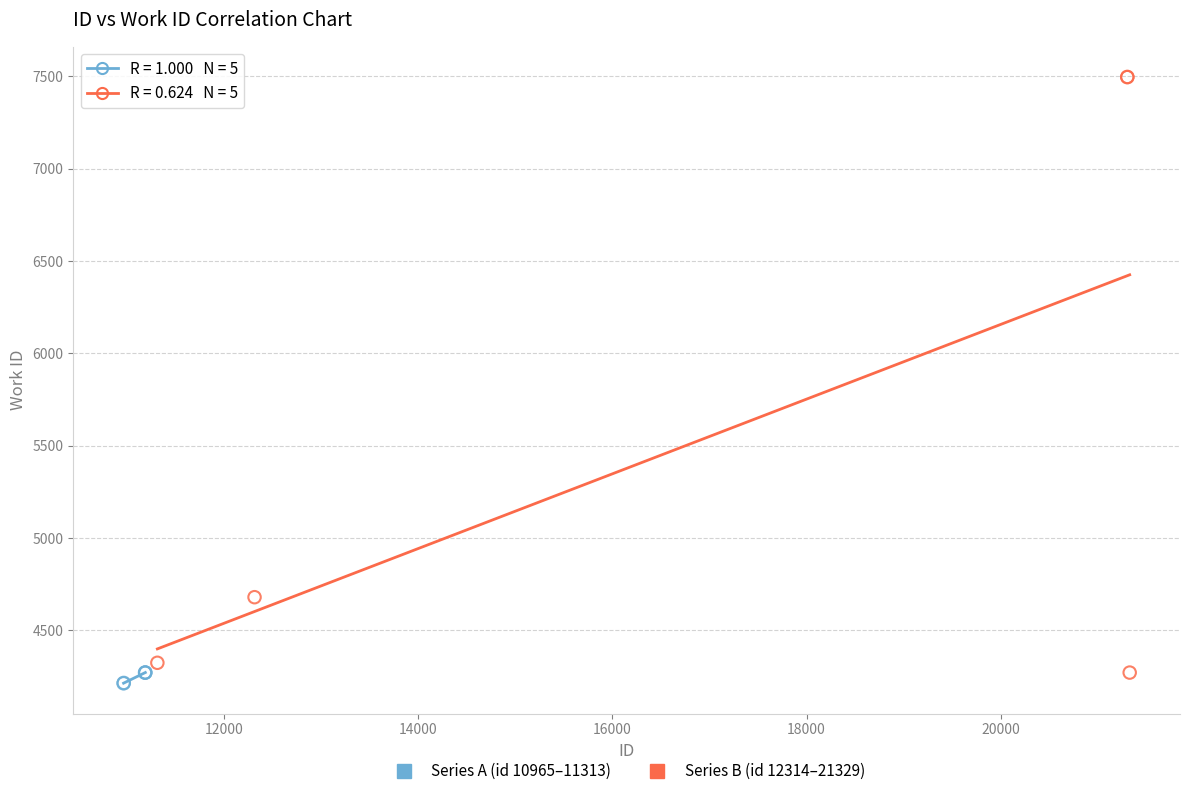

Which series has the widest spread of Y values?

Series B (id 12314–21329)